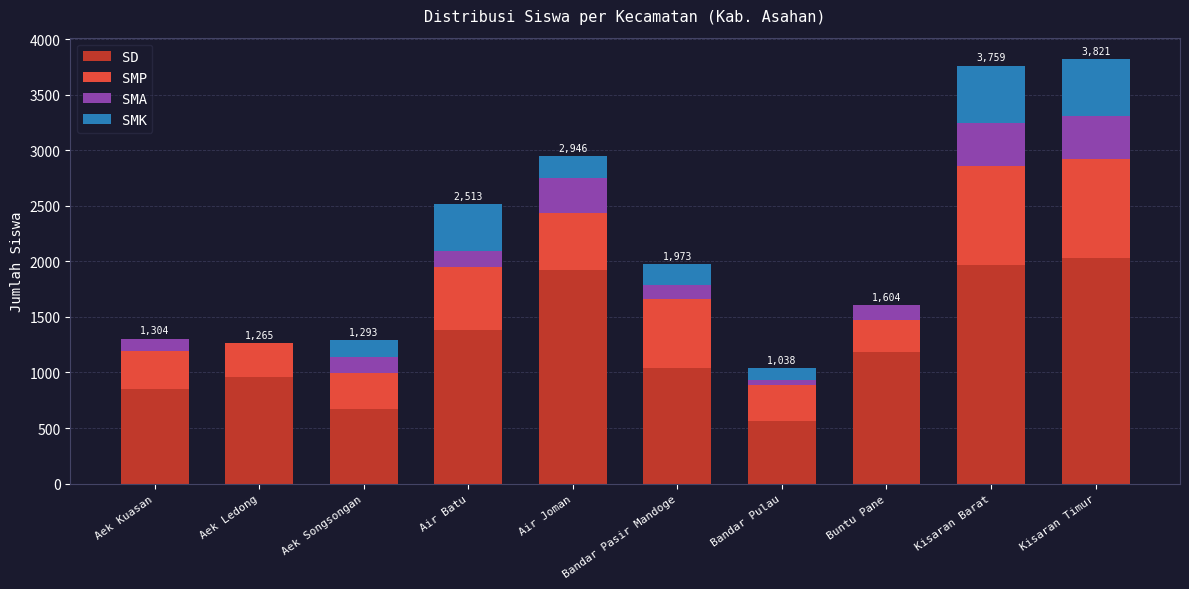

The SD series shows 1358 at Kisaran Barat. True or false?

False